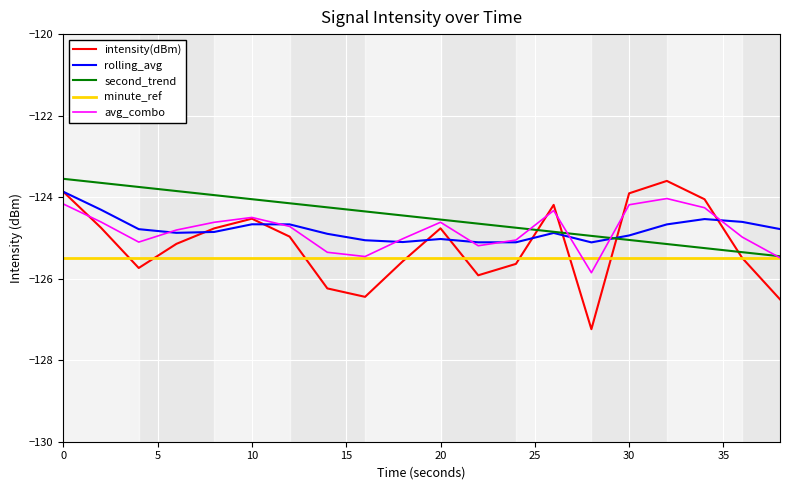

True or false: rolling_avg and minute_ref cross at least once.

False